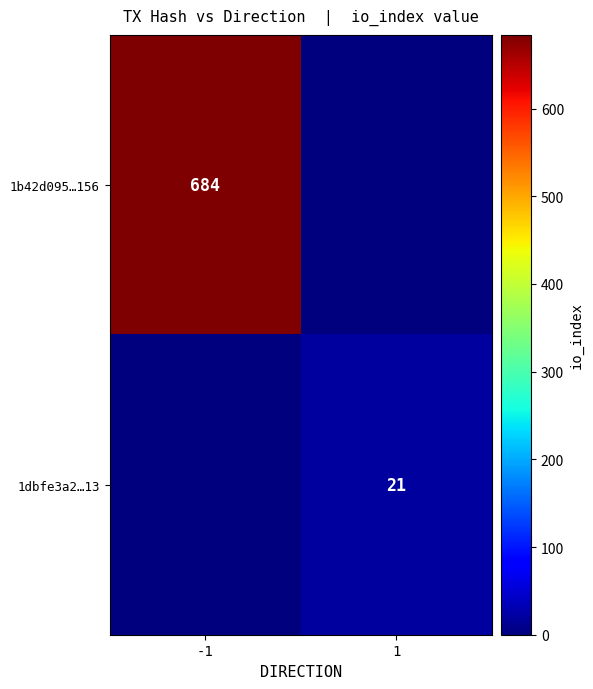

Is the value of 1dbfe3a2…13 at 1 greater than the value of 1b42d095…156 at -1?

No